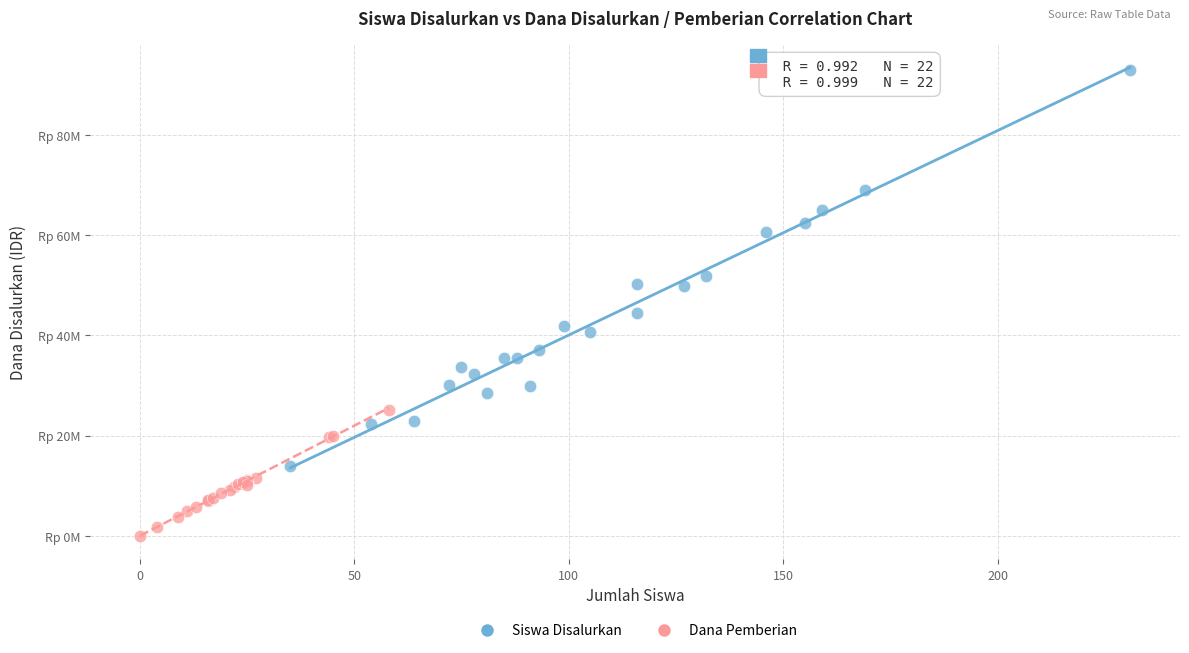

Which series reaches the minimum Y coordinate?

Dana Pemberian